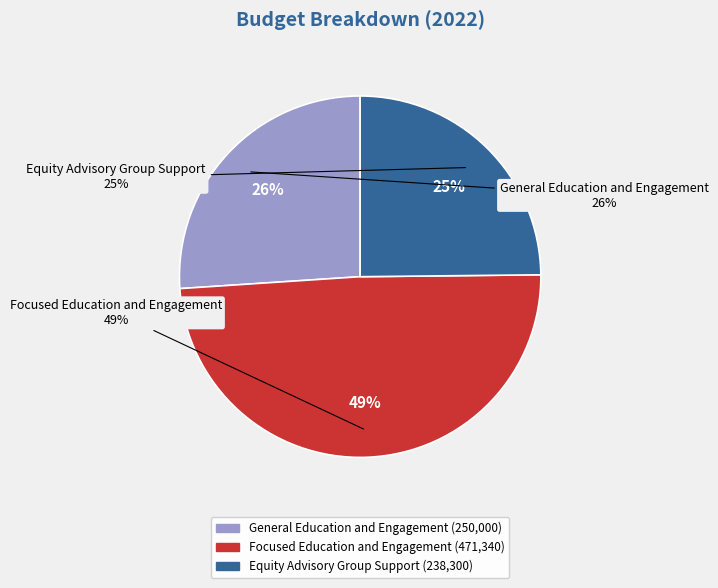

What percentage do General Education and Engagement and Equity Advisory Group Support together represent?

50.9%